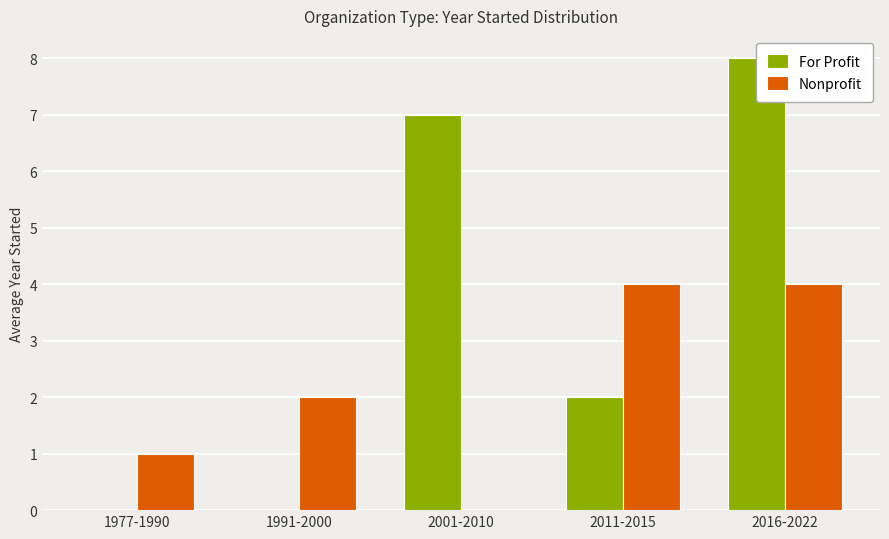

True or false: Nonprofit has a value of 2 at 2016-2022.

False